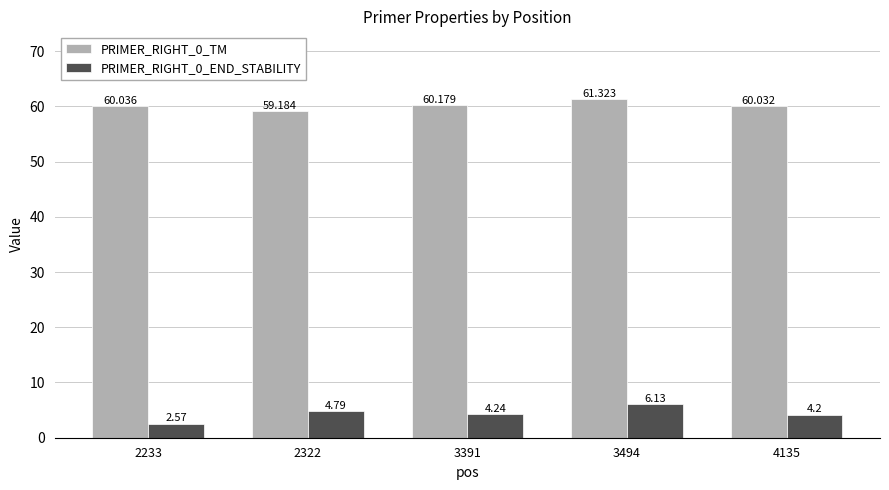

True or false: PRIMER_RIGHT_0_END_STABILITY has a value of 6.1 at 3494.

True